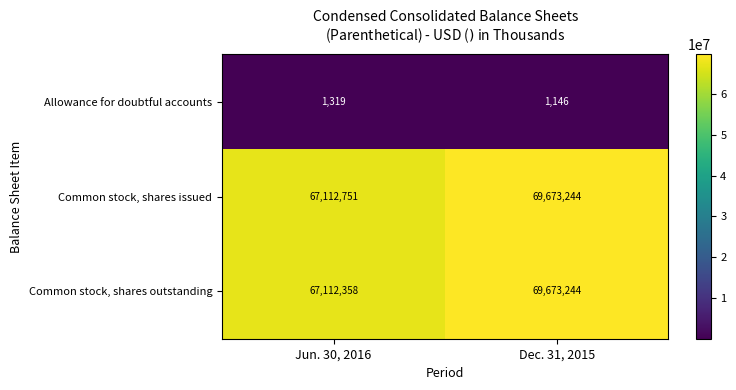

Which series has the largest range (max minus min)?

Common stock, shares outstanding